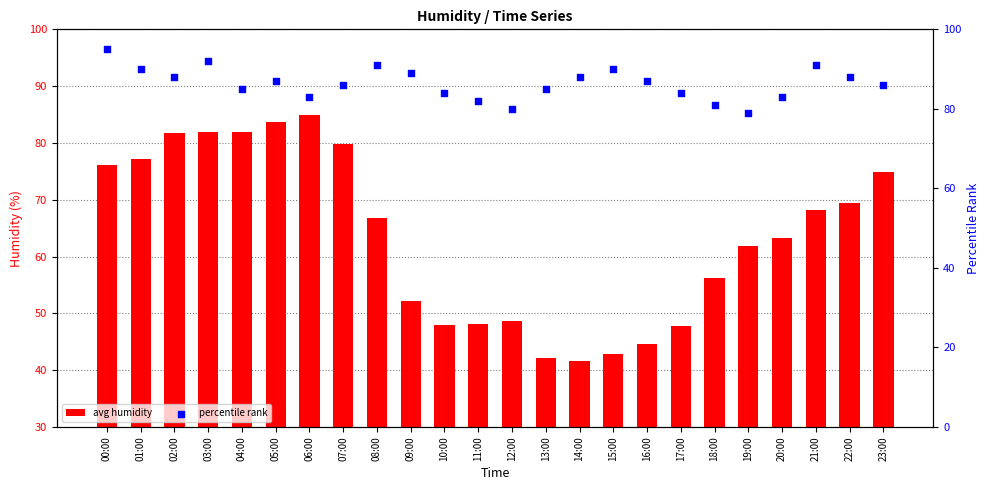

At which category is the sum across all series the highest?

03:00